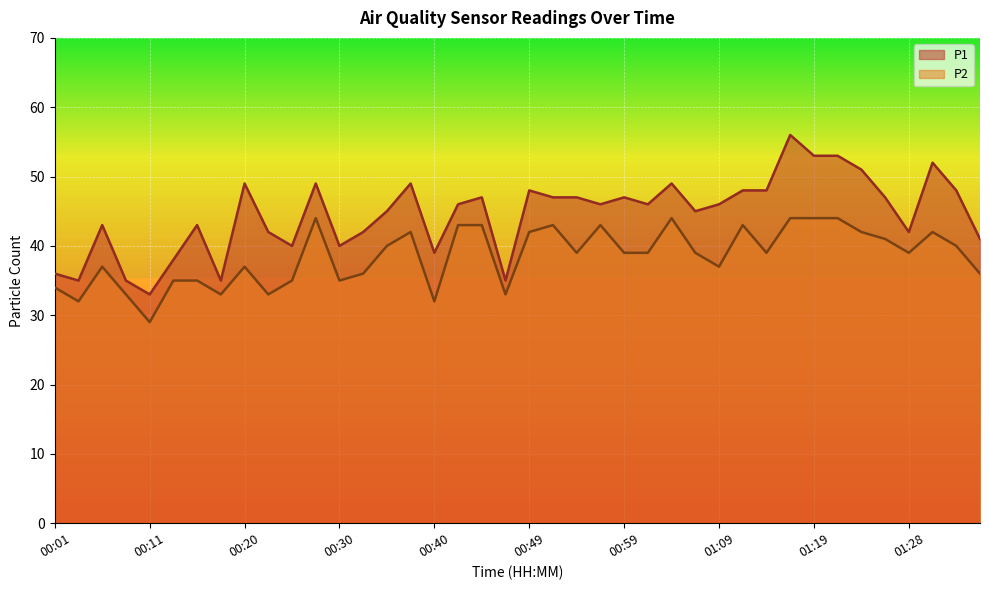

At which category does P2 reach its first local valley?

00:03